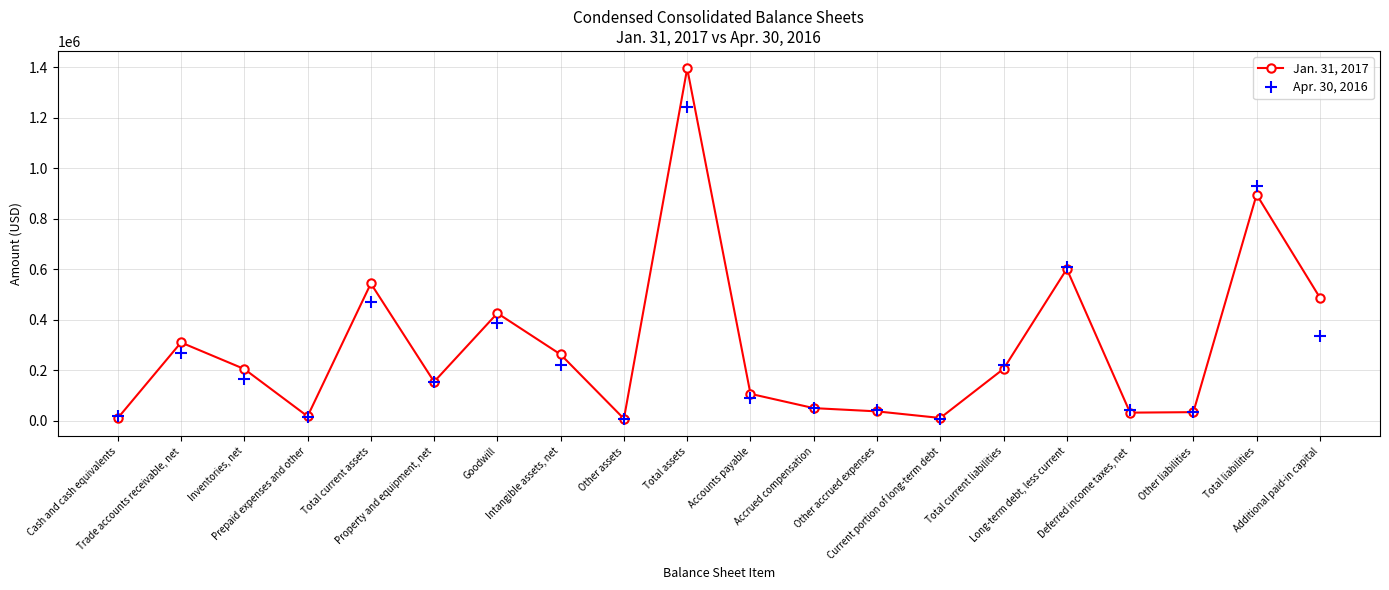

True or false: Jan. 31, 2017 has a value of 34252 at Other liabilities.

True